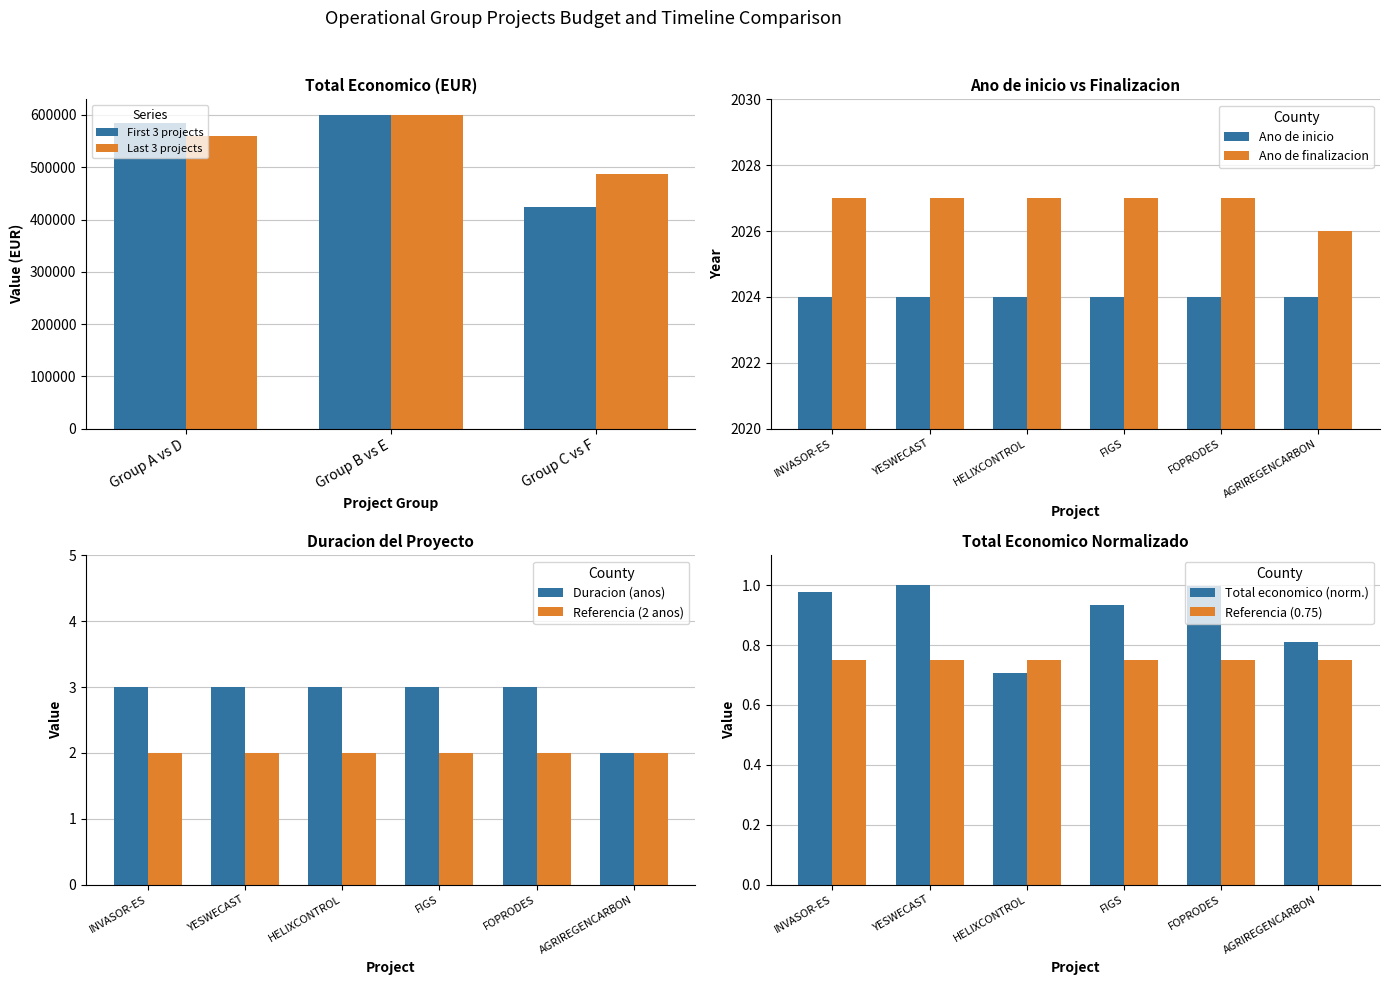

What is the minimum value for Total economico?

0.7